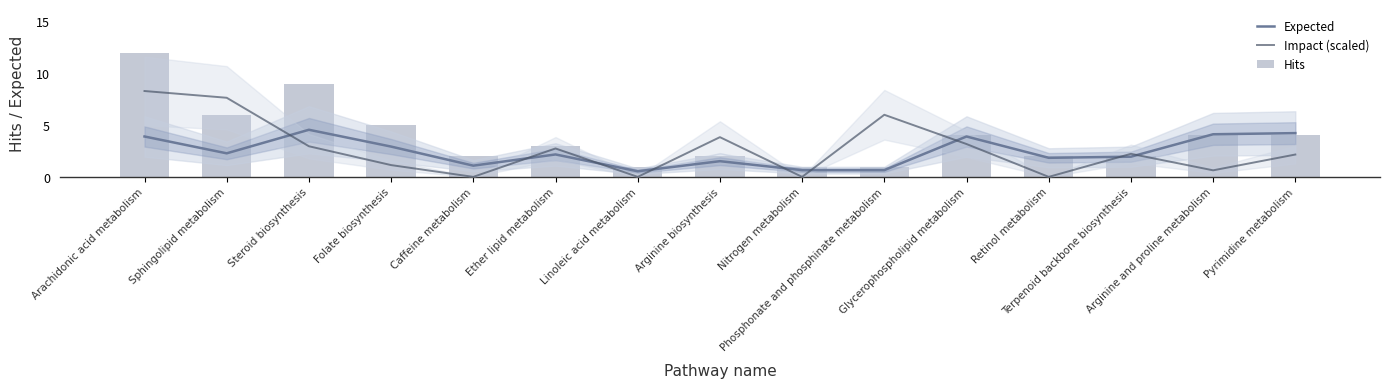

What is the value of the Expected bar at the 14th from the left?

4.1